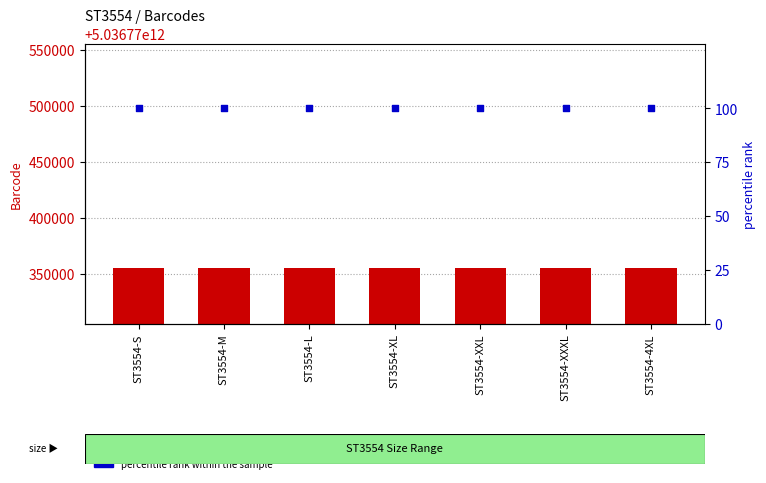

What are all the series names shown in the legend?

Barcode, percentile rank within the sample